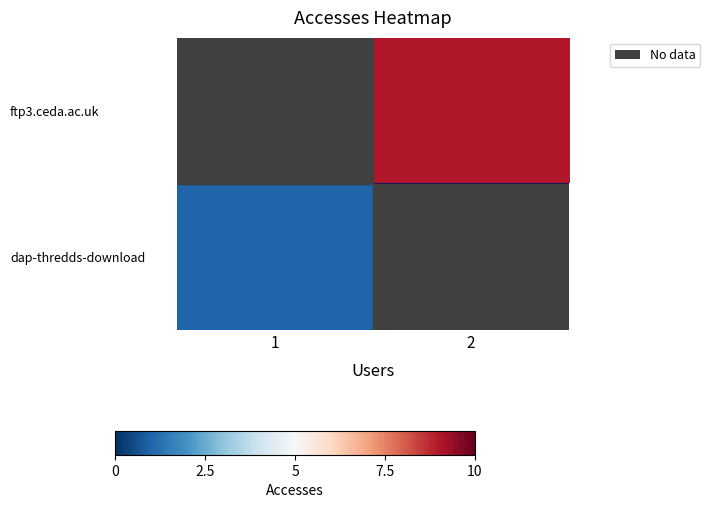

List the labels in order of dap-thredds-download value, largest first.

1, 2